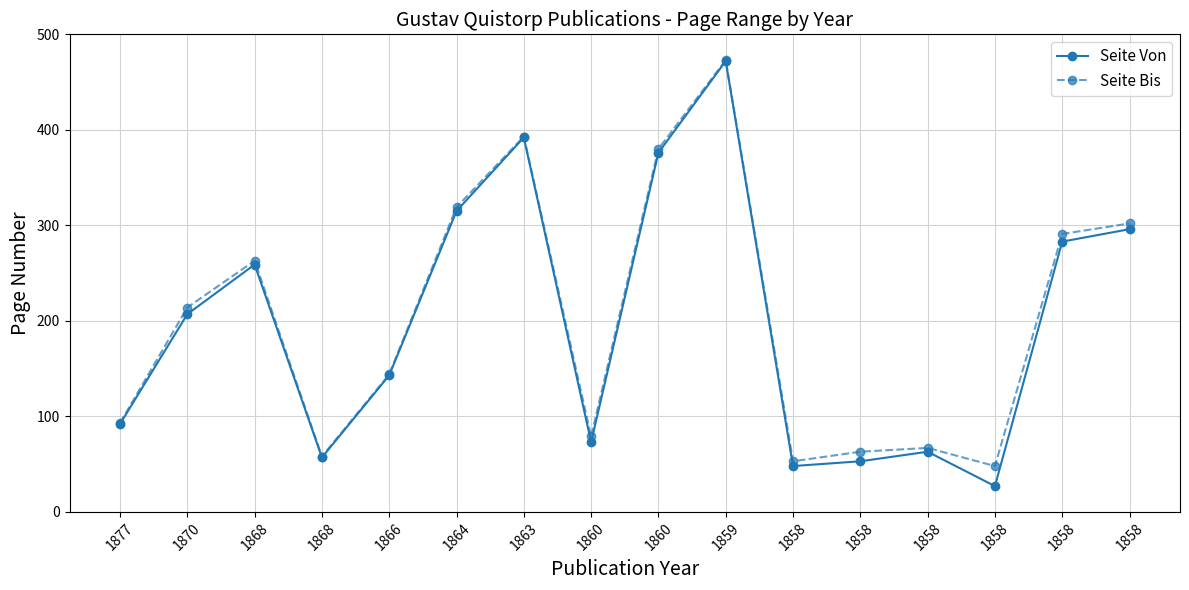

How many interior local peaks does the Seite Bis series have?

4